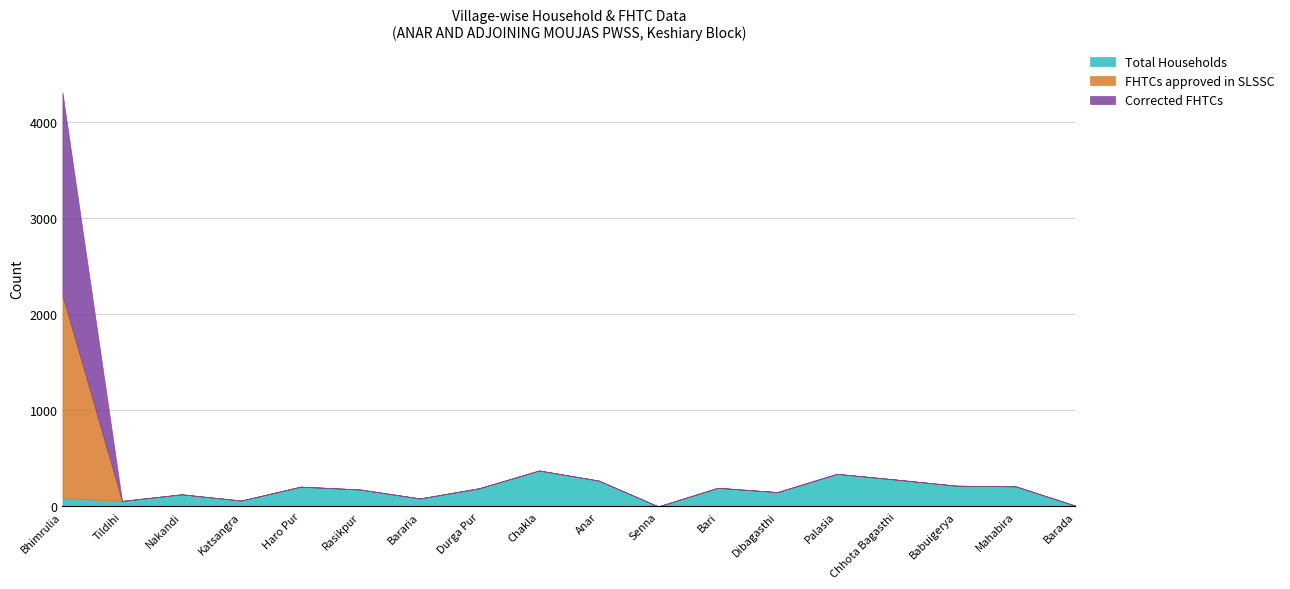

Reading left to right, what are all the values shown in this chart?

Total Households: Bhimrulia=86	Tildihi=57	Nakandi=126	Katsangra=61	Haro Pur=206	Rasikpur=176	Bararia=83	Durga Pur=190	Chakla=374	Anar=269	Senna=0	Bari=194	Dibagasthi=149	Palasia=339	Chhota Bagasthi=279	Babuigerya=216	Mahabira=209	Barada=8
FHTCs approved in SLSSC: Bhimrulia=2111	Tildihi=0	Nakandi=0	Katsangra=0	Haro Pur=0	Rasikpur=0	Bararia=0	Durga Pur=0	Chakla=0	Anar=0	Senna=0	Bari=0	Dibagasthi=0	Palasia=0	Chhota Bagasthi=0	Babuigerya=0	Mahabira=0	Barada=0
Corrected FHTCs: Bhimrulia=2111	Tildihi=0	Nakandi=0	Katsangra=0	Haro Pur=0	Rasikpur=0	Bararia=0	Durga Pur=0	Chakla=0	Anar=0	Senna=0	Bari=0	Dibagasthi=0	Palasia=0	Chhota Bagasthi=0	Babuigerya=0	Mahabira=0	Barada=0